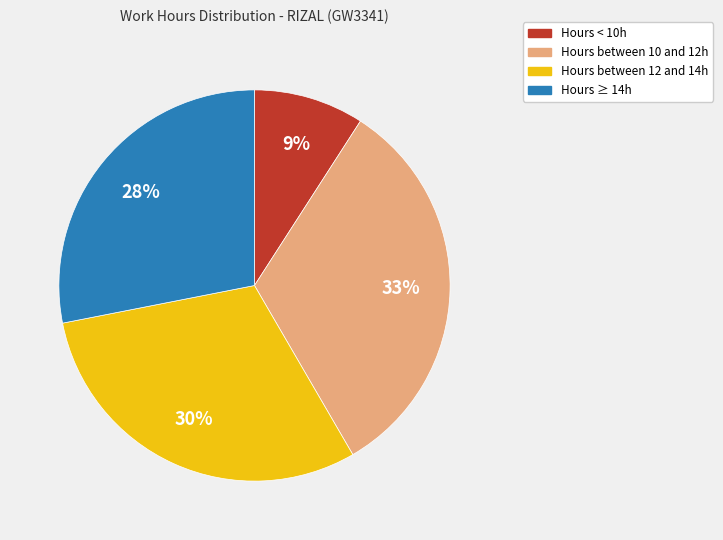

Does any single category account for the majority?

No